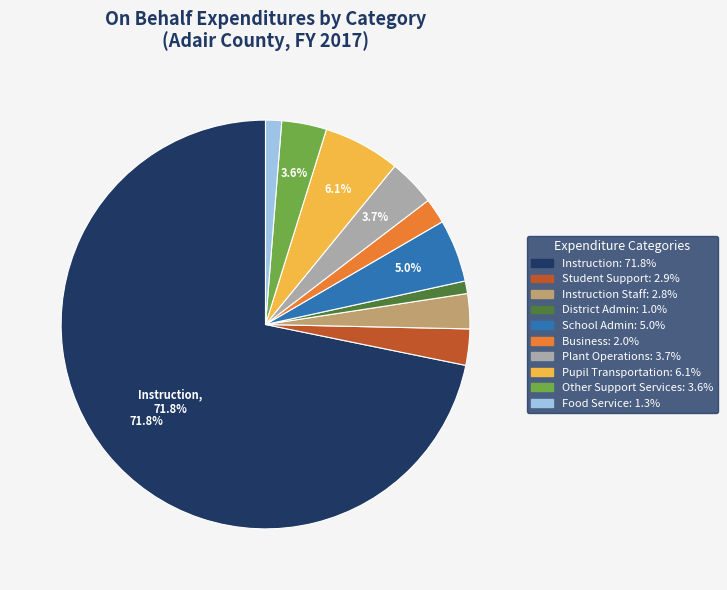

How many segments does this pie chart have?

10